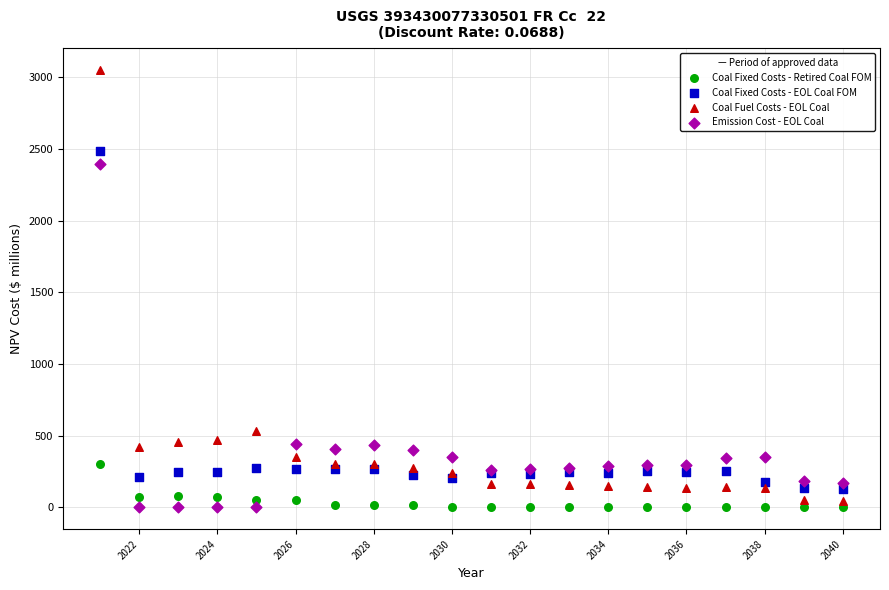

Which series contains the highest Y value?

Coal Fuel Costs - EOL Coal